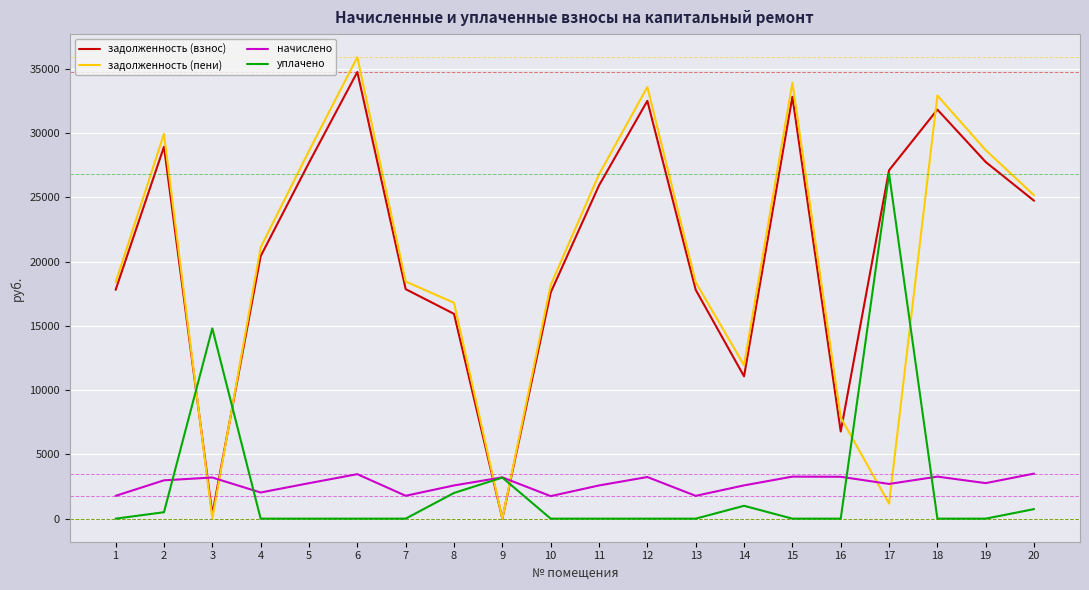

What are all the series names shown in the legend?

задолженность (взнос), задолженность (пени), начислено, уплачено